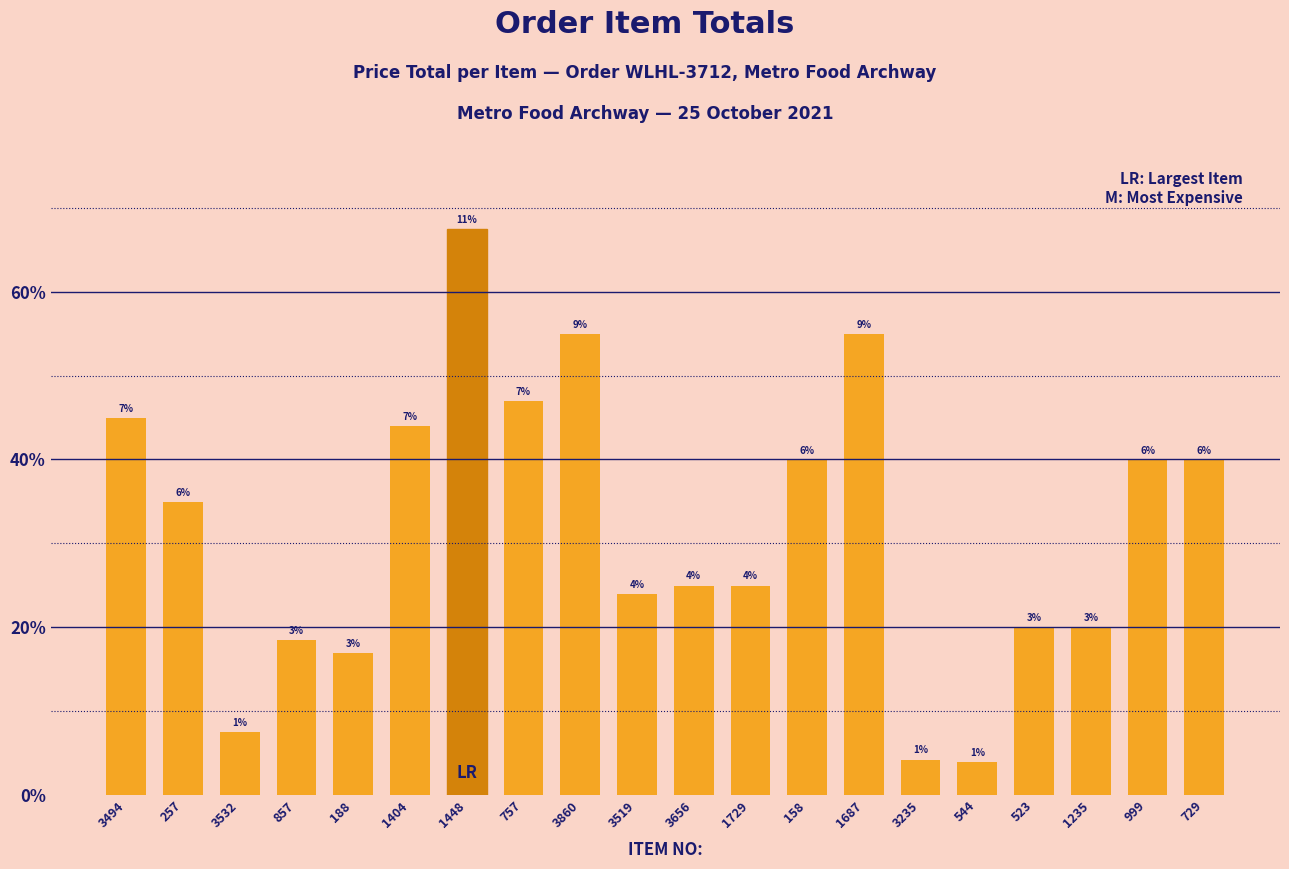

What is the label of the 16th bar from the left?

544